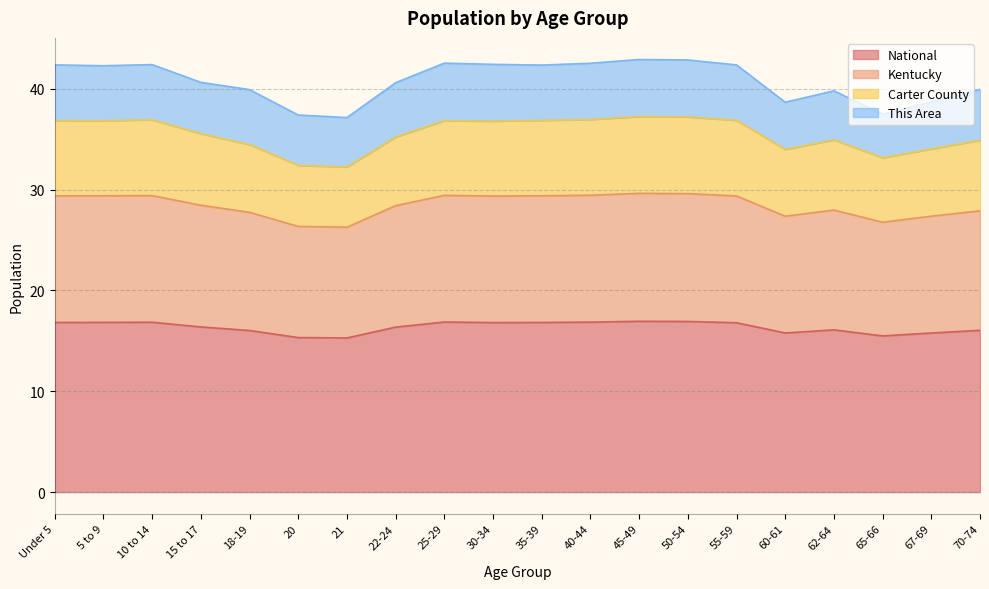

What is the difference between the maximum and minimum values in the National series?

1.7